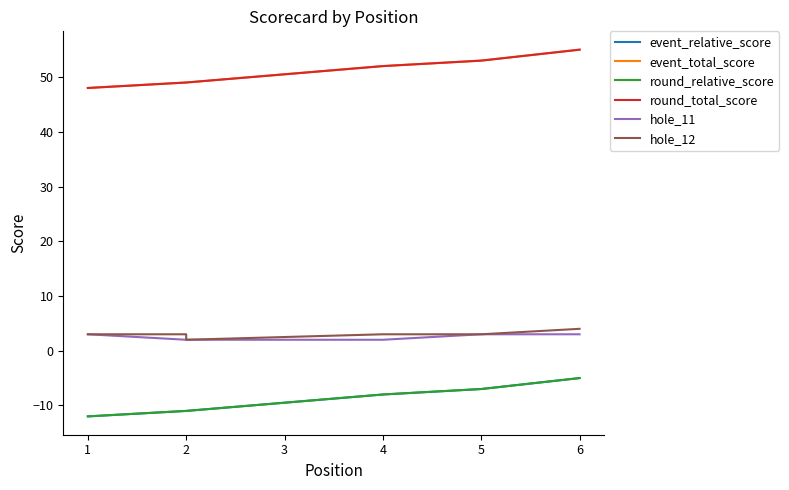

What is the minimum value for event_total_score?

48